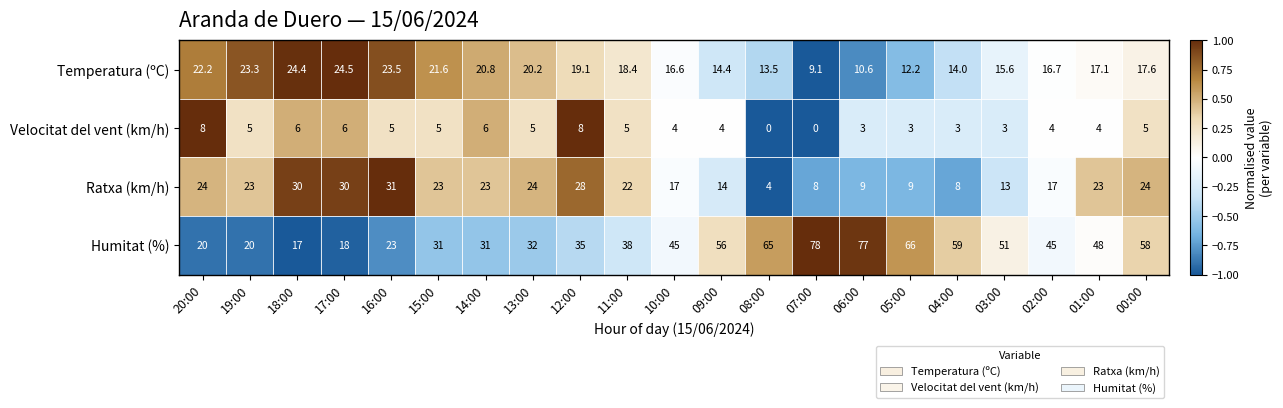

What is the sum of the Velocitat del vent (km/h) values at 13:00 and 09:00?

9.0